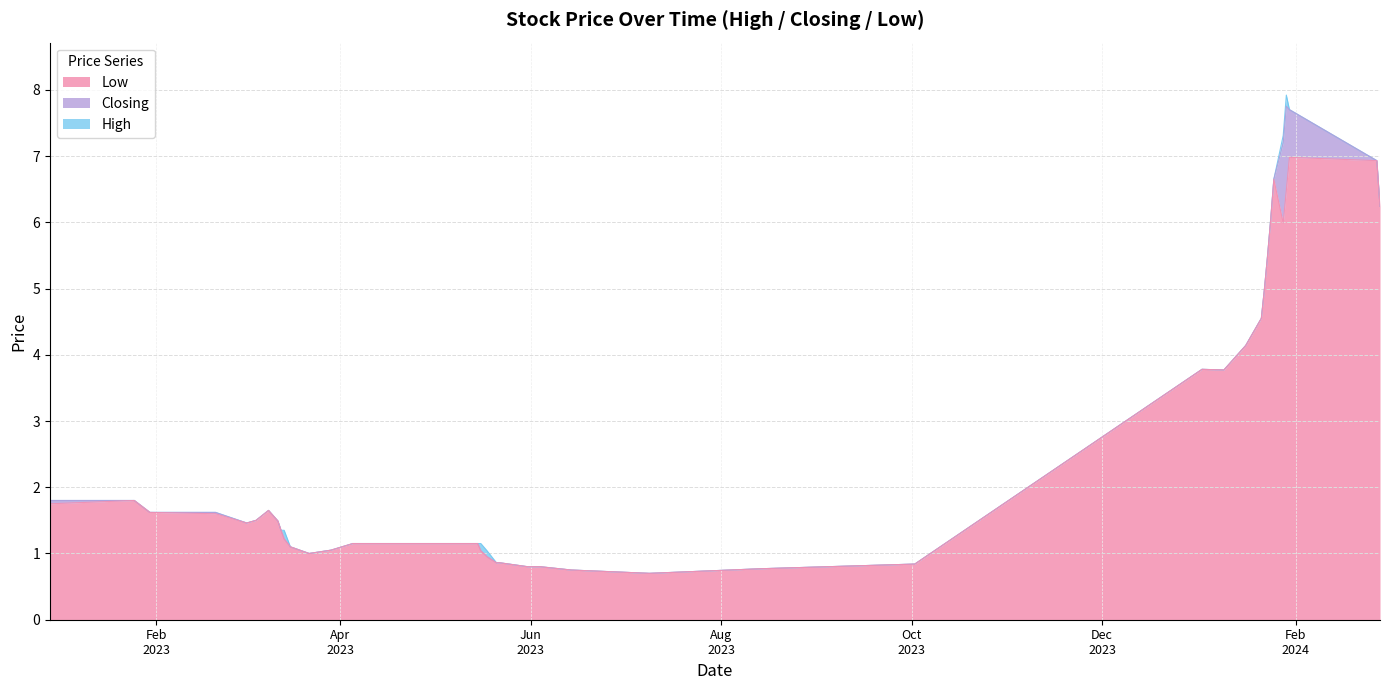

The value of High at 2023-06-14 is 0.8. True or false?

True